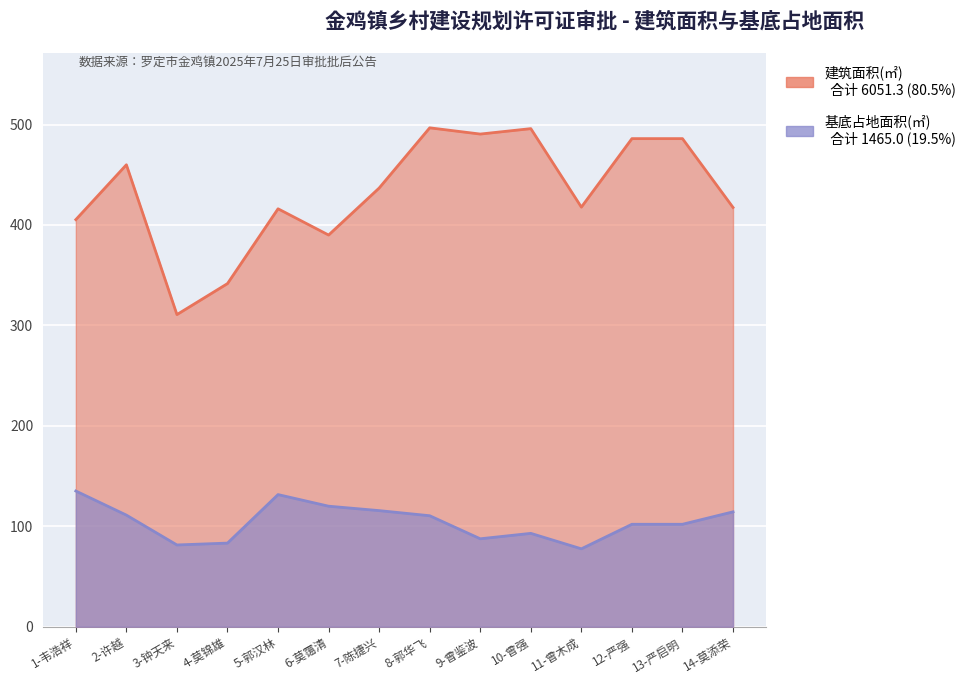

Is it true that 建筑面积(㎡) equals 328.3 at 10-曾强?

False